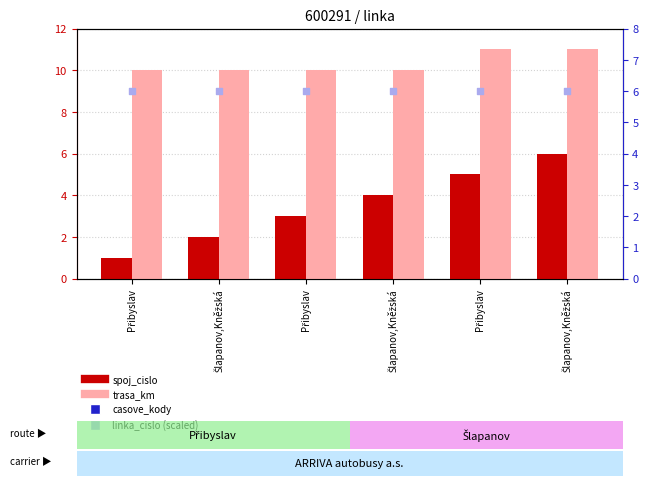

At how many categories does at least one series exceed 10?

2